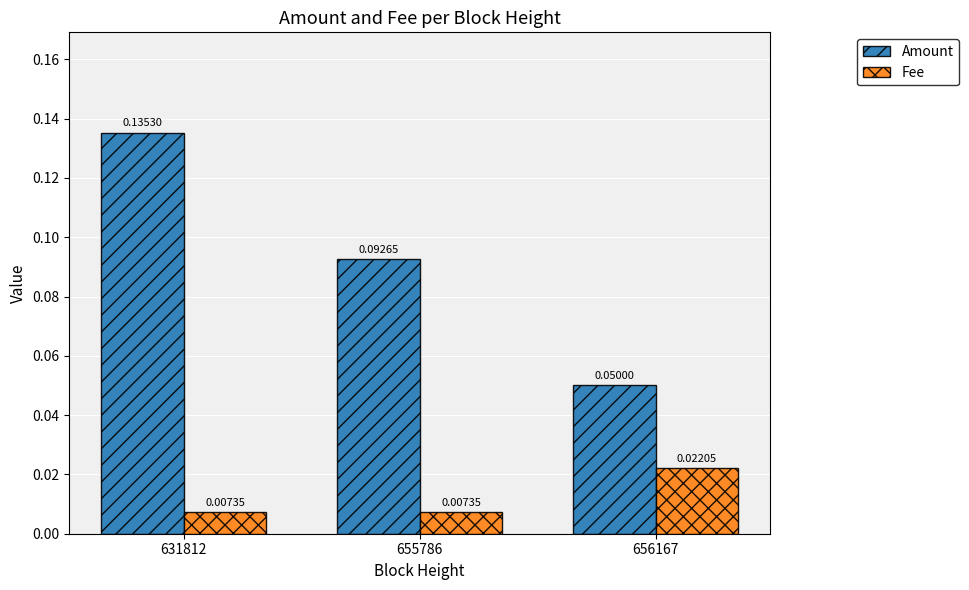

Which series has the largest total across all categories?

Amount